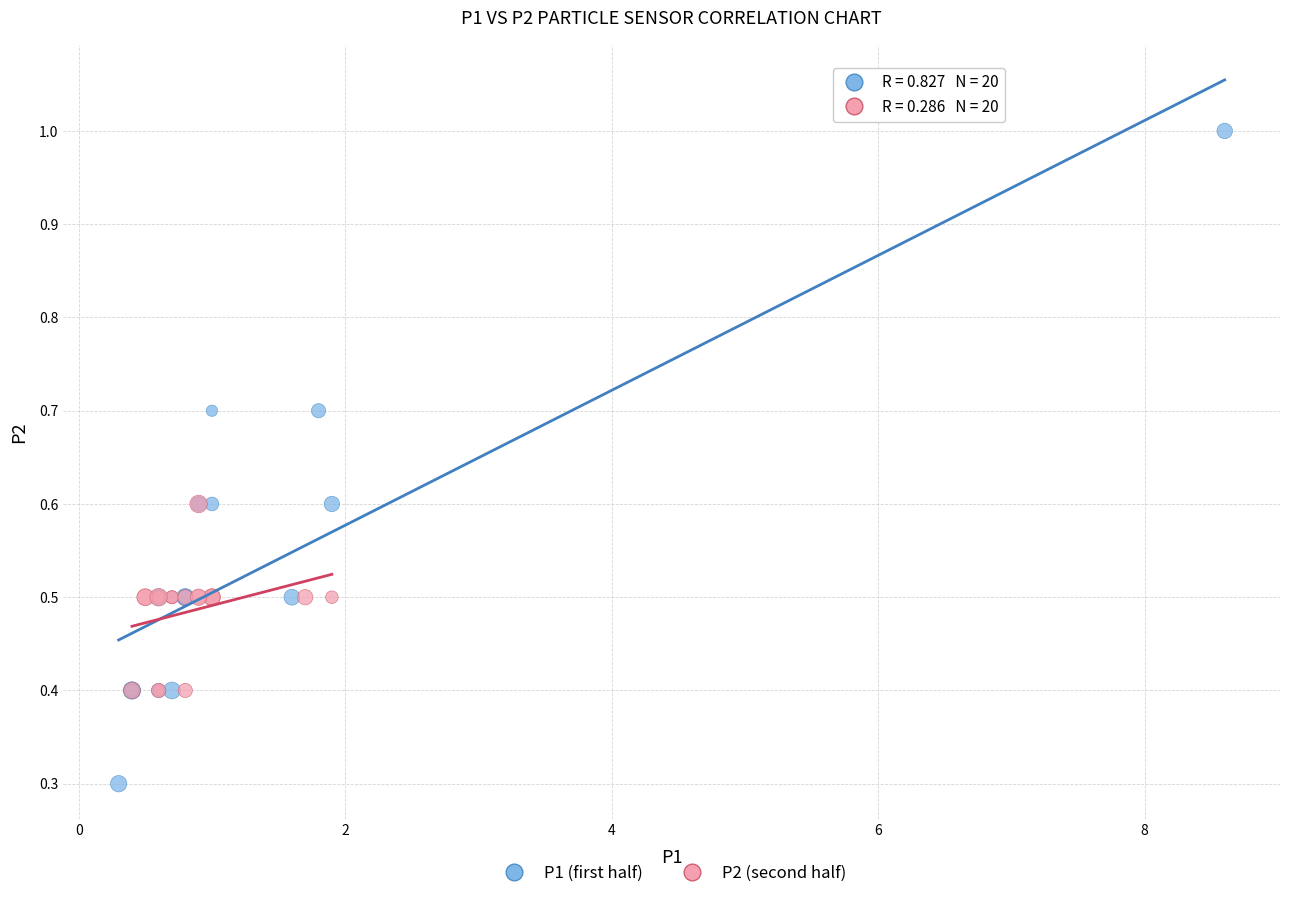

Which series contains the highest Y value?

P1 (first half)